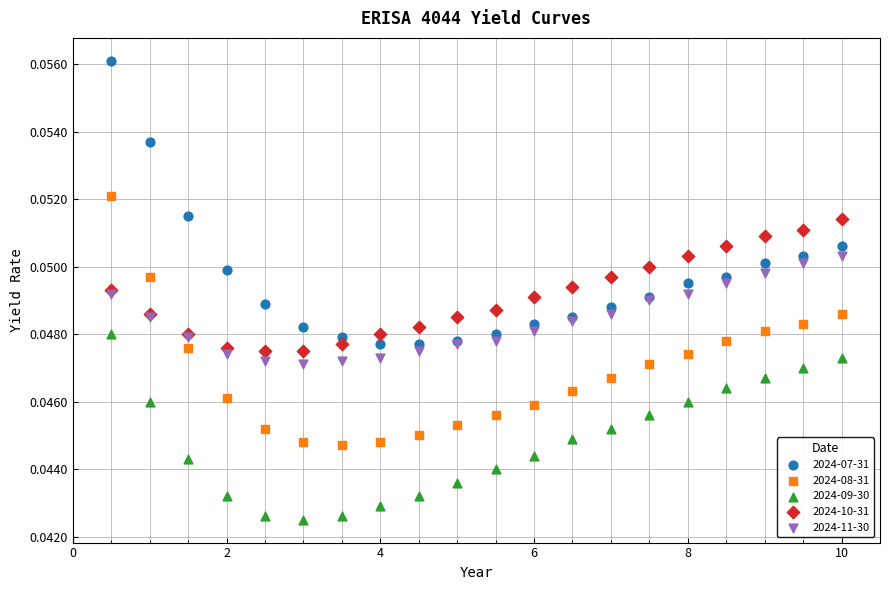

Which series reaches the minimum Y coordinate?

2024-09-30